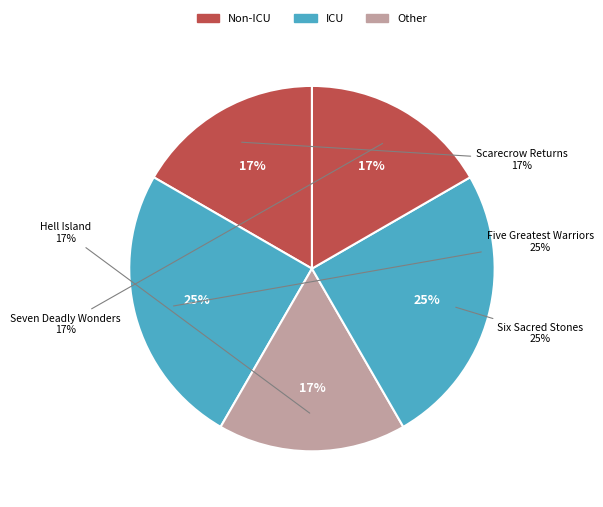

Is there a majority slice in this chart?

No